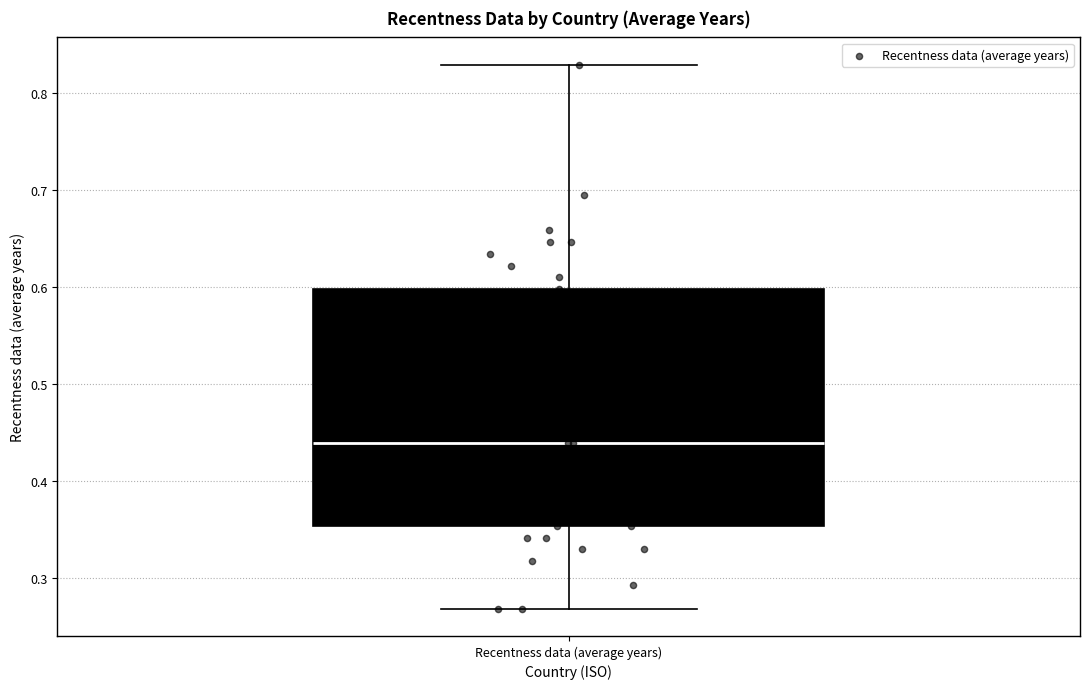

Transcribe this box plot: give where the median line is, the range the box spans, and where the two whiskers end, as read against the y-axis. The values are not printed on the chart, so give them approximately, as read against the axis.

median 0.44, box 0.35 to 0.60, whiskers 0.27 to 0.83